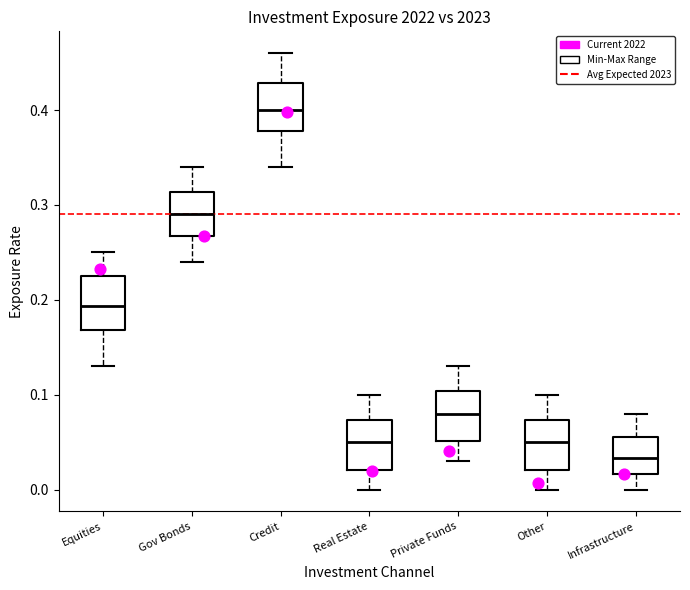

Reading left to right, read every box against the y-axis: the position of its median line, the range the box covers, and the ends of its whiskers. The values are not printed on the chart, so give them approximately, as read against the axis.

Equities: median 0.19, box 0.17 to 0.22, whiskers 0.13 to 0.25
Gov Bonds: median 0.29, box 0.27 to 0.31, whiskers 0.24 to 0.34
Credit: median 0.40, box 0.38 to 0.43, whiskers 0.34 to 0.46
Real Estate: median 0.05, box 0.02 to 0.07, whiskers 0.00 to 0.10
Private Funds: median 0.08, box 0.05 to 0.10, whiskers 0.03 to 0.13
Other: median 0.05, box 0.02 to 0.07, whiskers 0.00 to 0.10
Infrastructure: median 0.03, box 0.02 to 0.06, whiskers 0.00 to 0.08